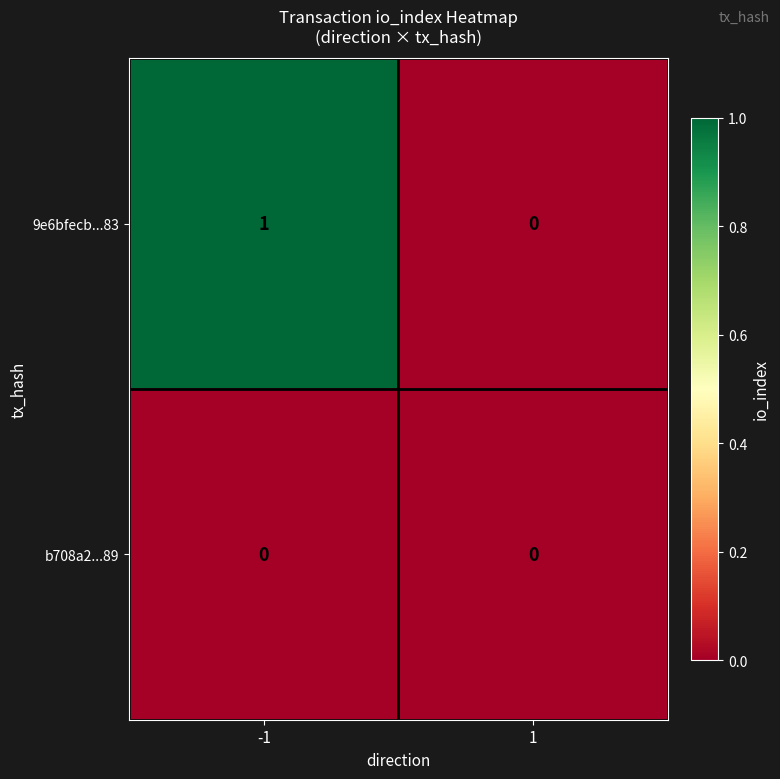

Which category has the highest value across all series?

-1